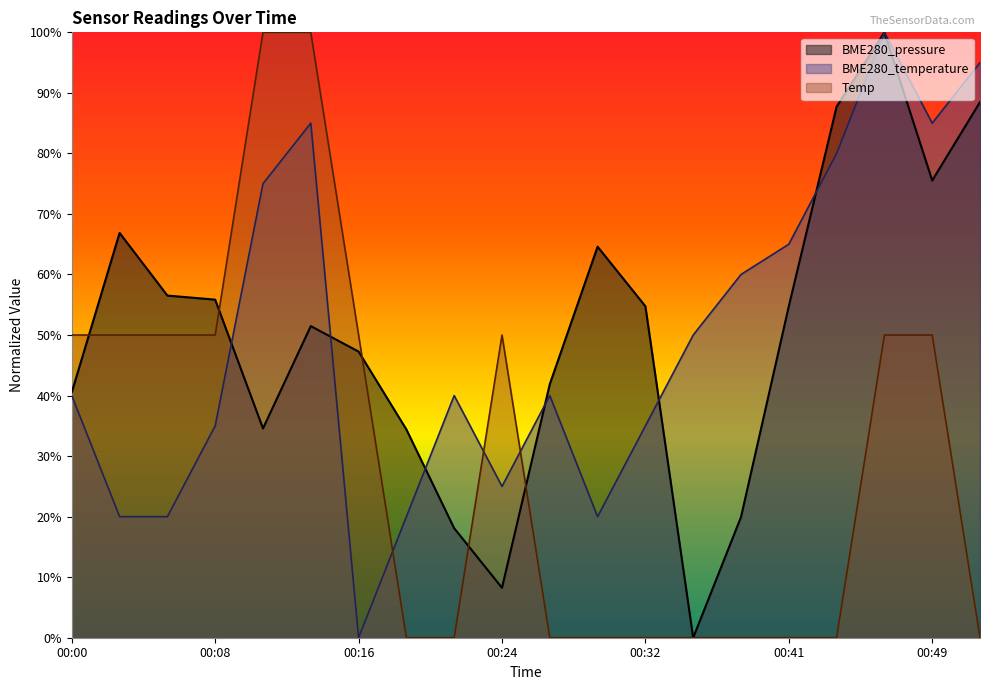

Does the chart display data point markers on the line(s)?

No